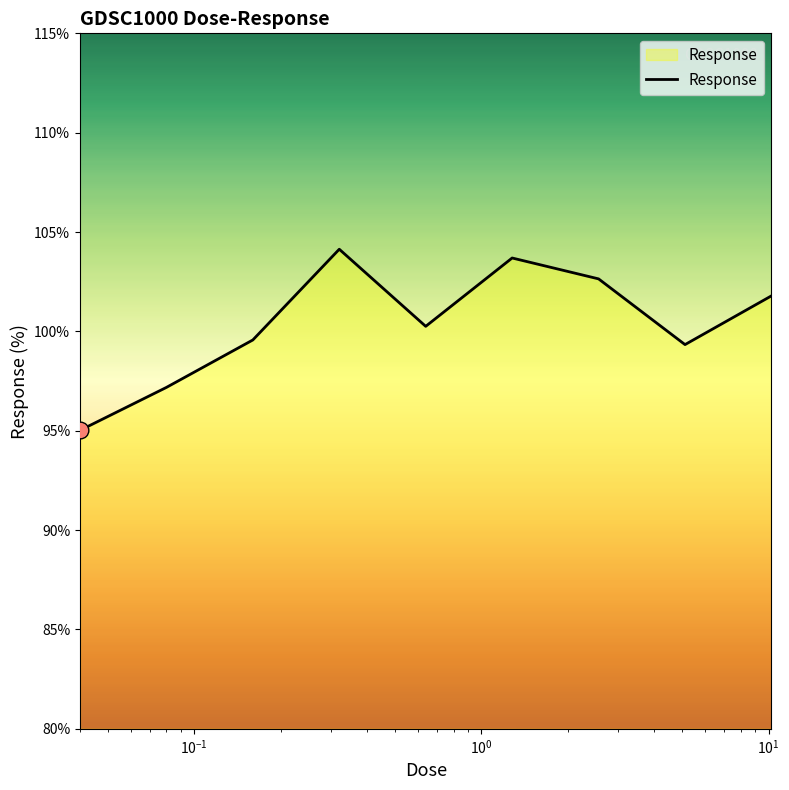

What is the difference between the maximum and minimum values?

9.1